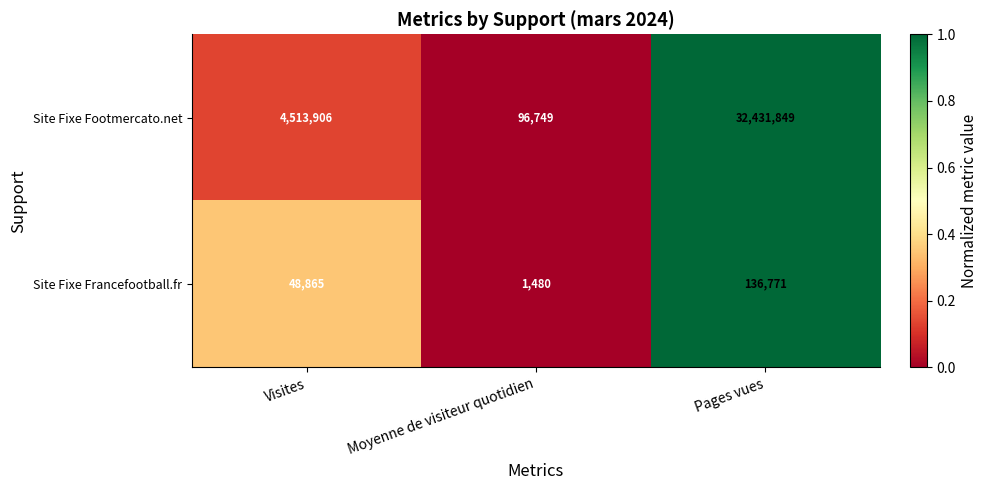

List the series in order of their overall mean, lowest first.

Site Fixe Francefootball.fr, Site Fixe Footmercato.net